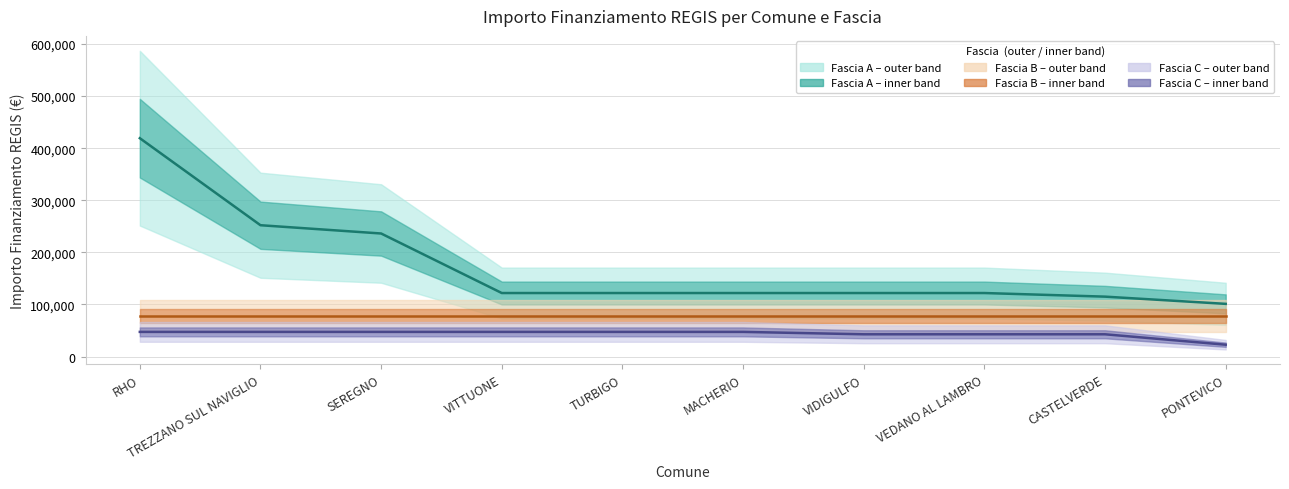

What is the value of the Fascia A point at the 9th from the left?

115064